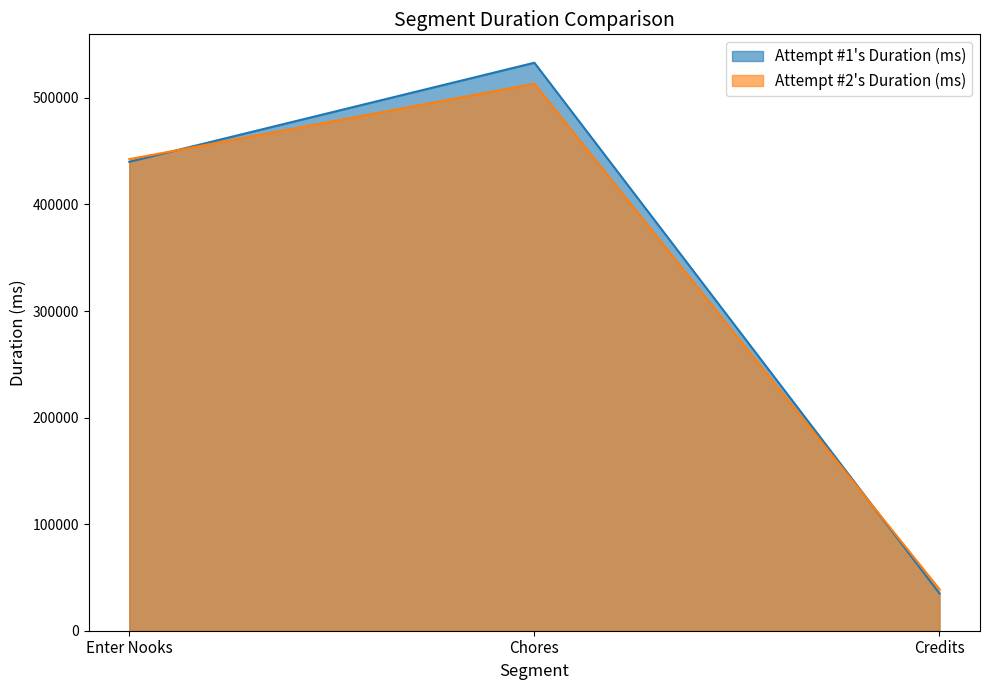

What position from the left is Credits?

3